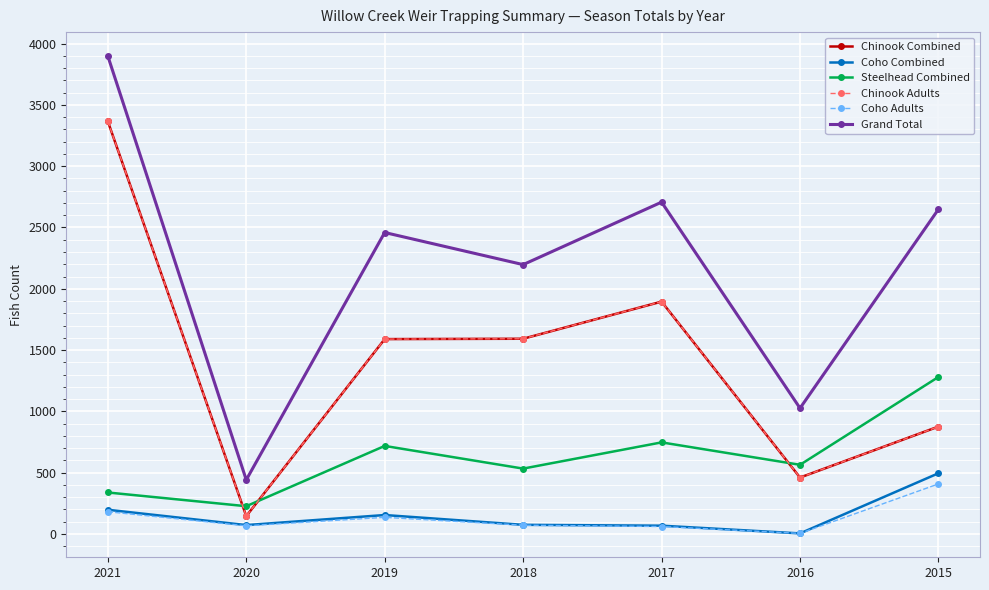

True or false: Grand Total and Coho Combined cross at least once.

False